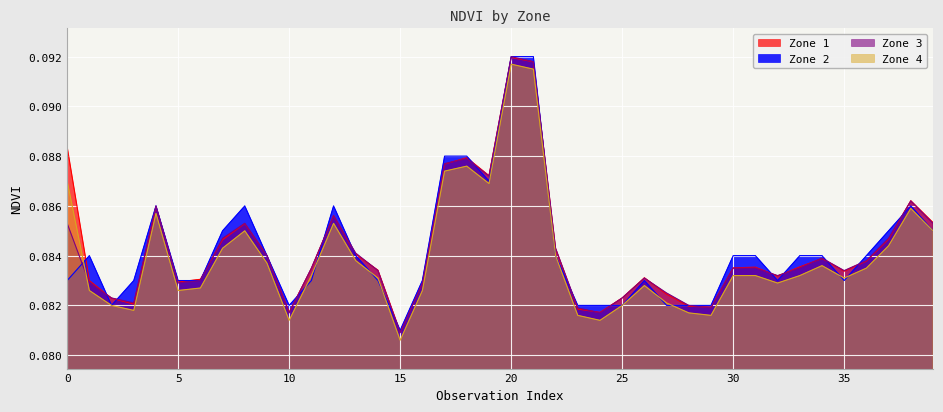

What is the value of the Zone 1 point at the 23rd from the left?

0.1